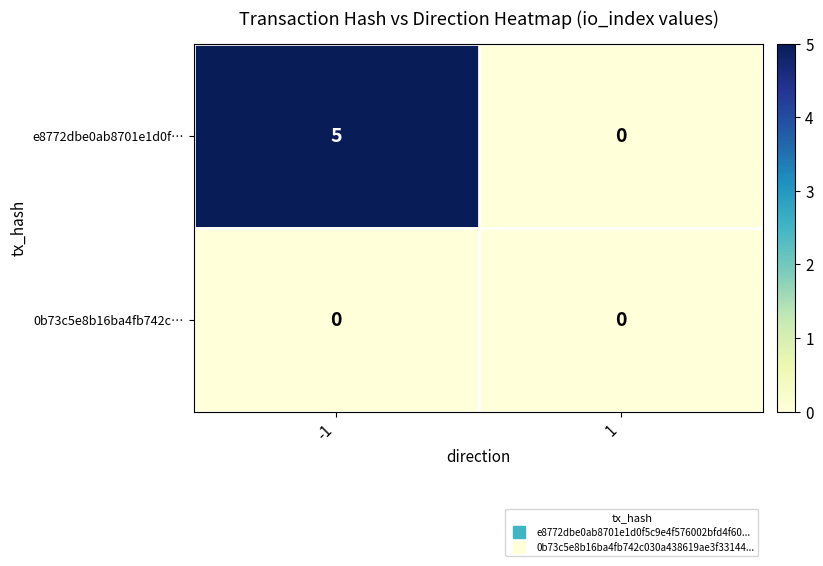

At how many categories does at least one series exceed 2?

1